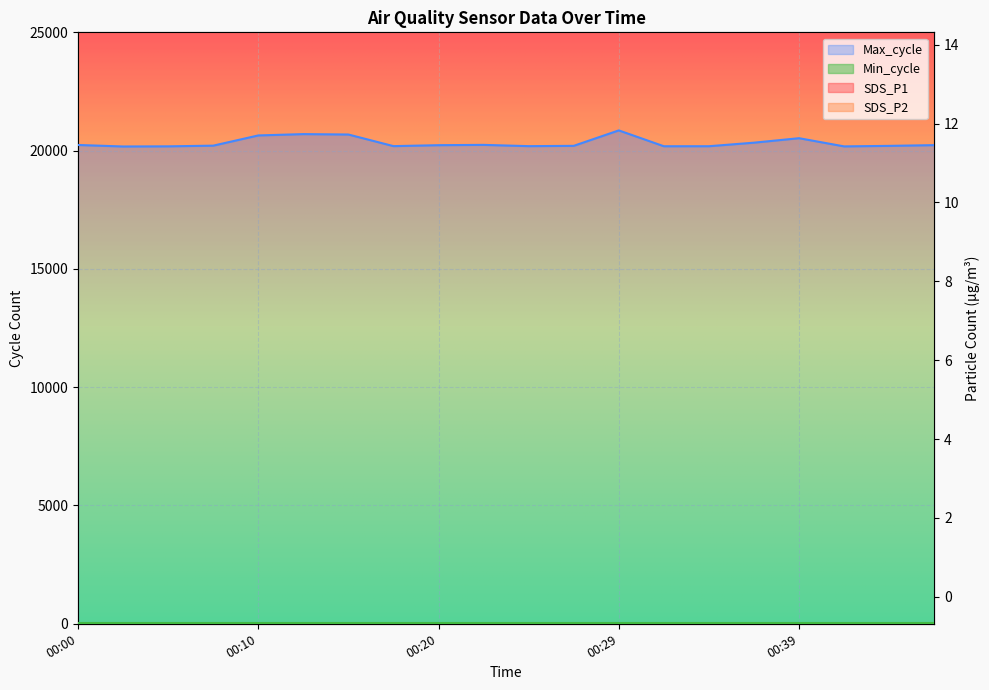

What is the value of the Max_cycle point at the 8th from the left?

20190.0